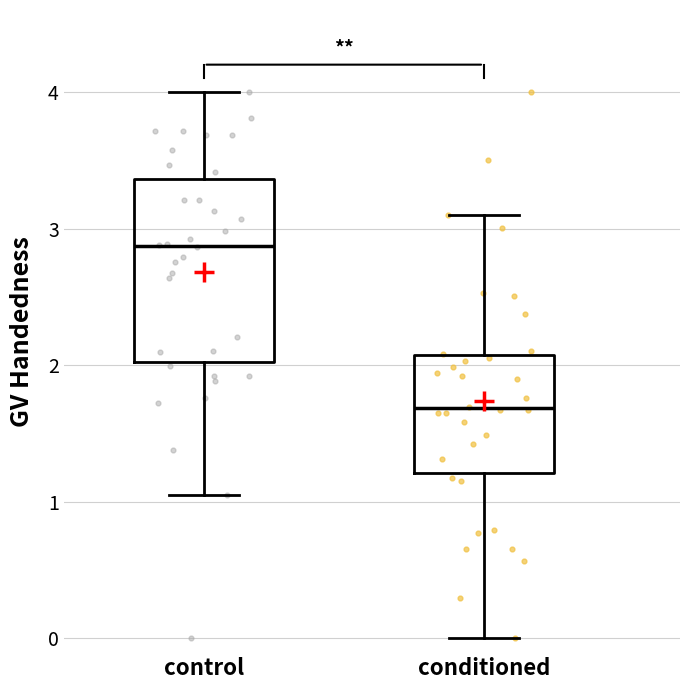

Which box's median line is the highest?

control